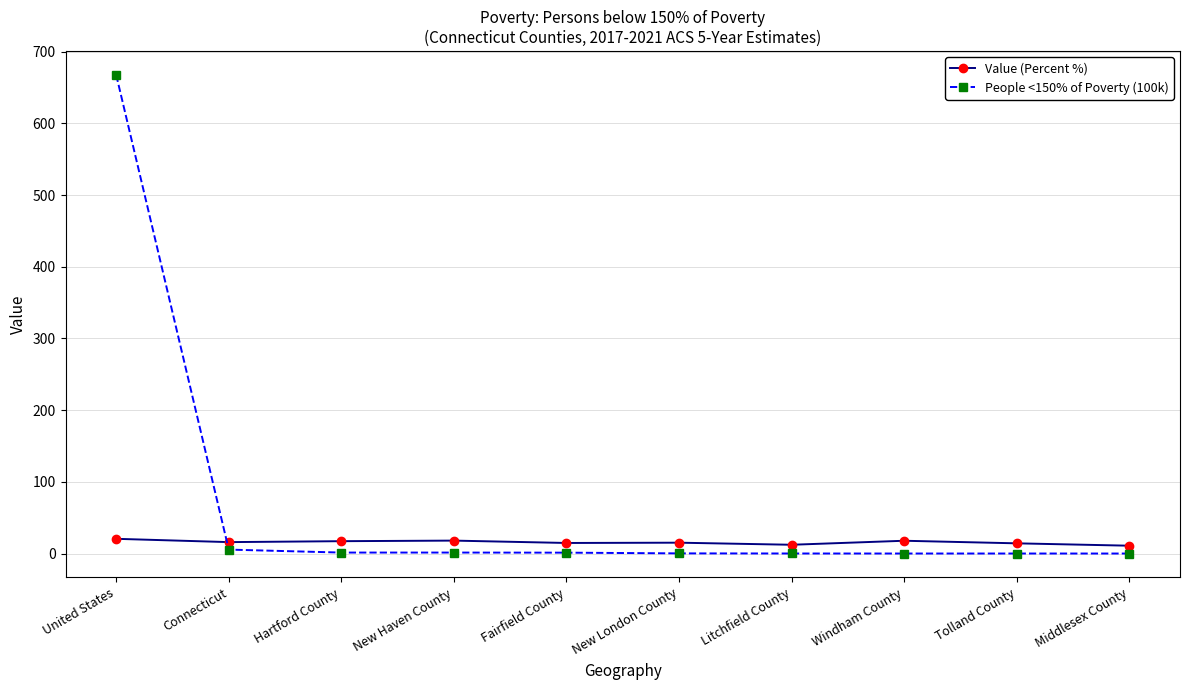

Rank the series by their average value, from lowest to highest.

Value (Percent %), People <150% of Poverty (100k)